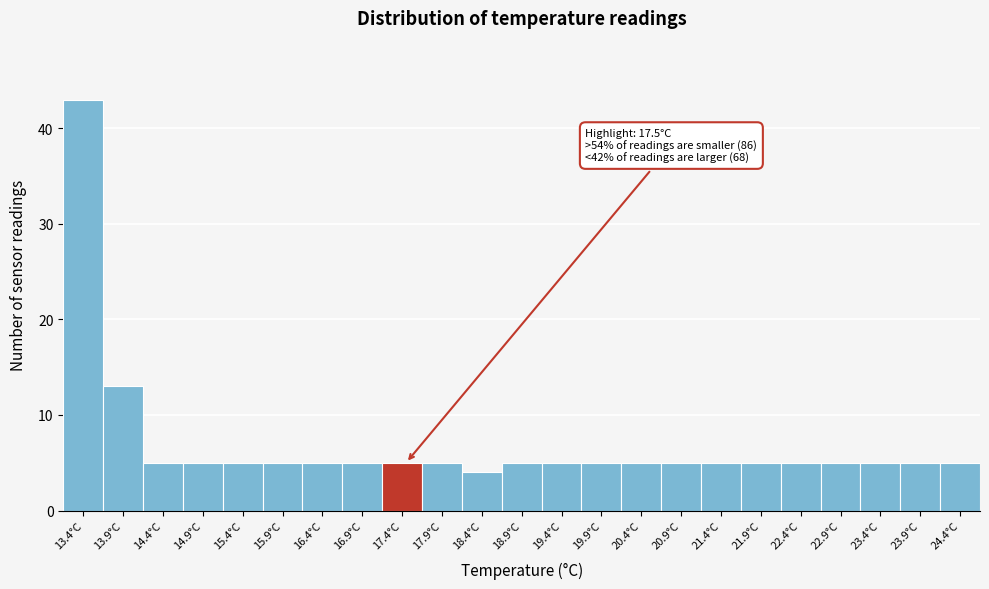

Reading left to right, extract all data points from this chart.

43	13	5	5	5	5	5	5	5	5	4	5	5	5	5	5	5	5	5	5	5	5	5